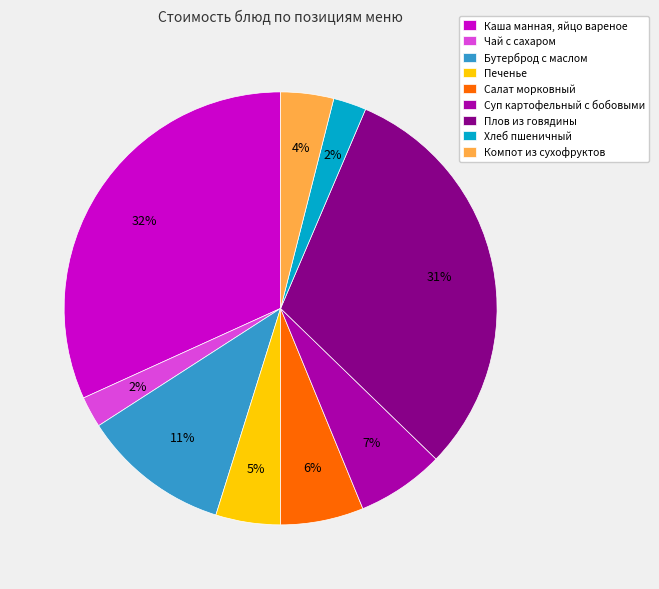

Count the number of slices in the pie.

9